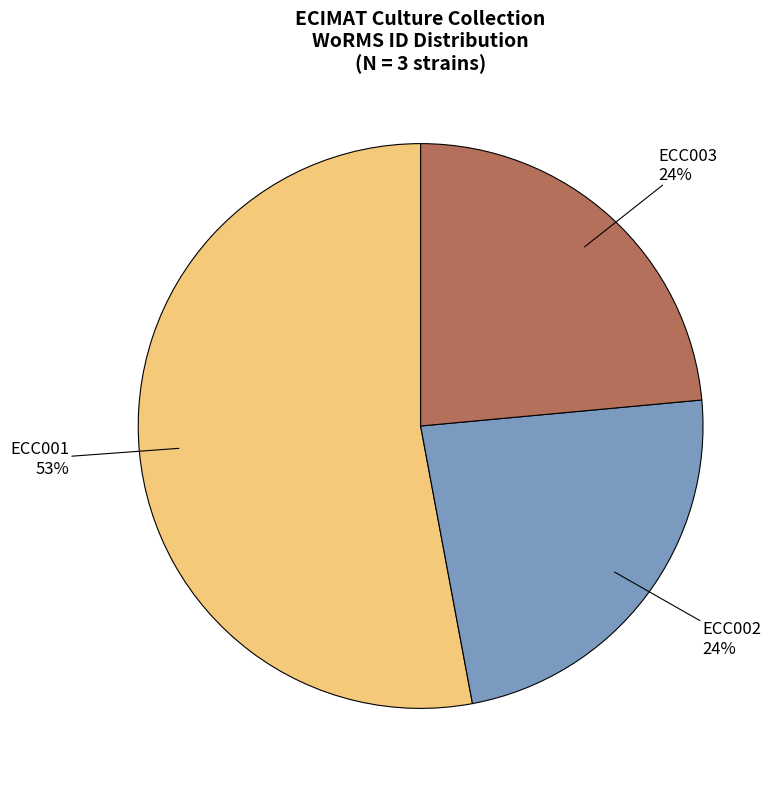

Which category accounts for the majority?

ECC001